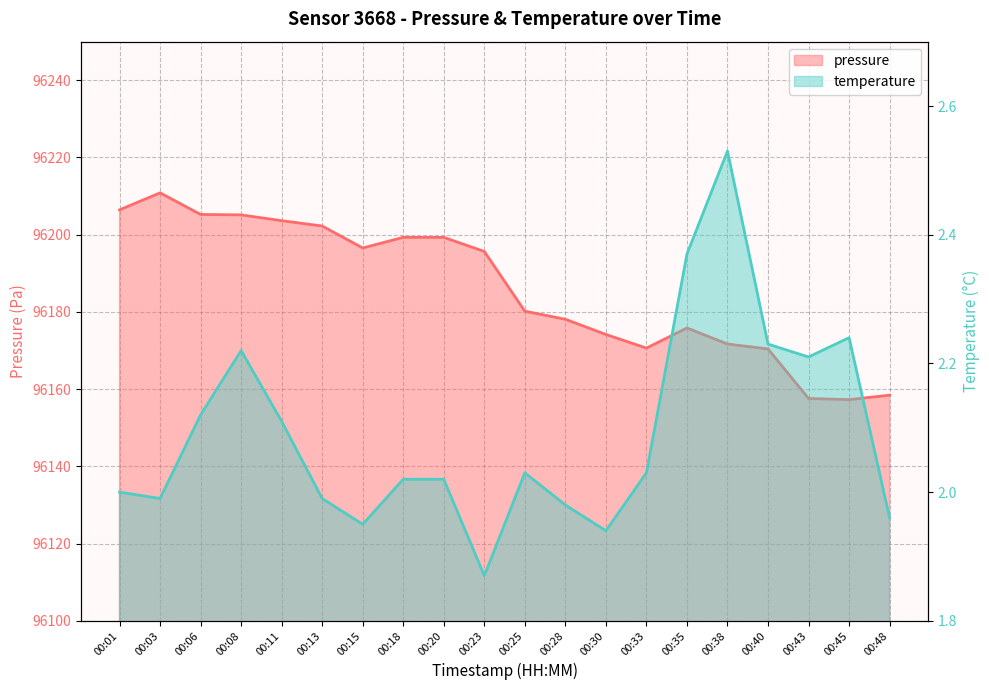

Reading left to right, what are all the values shown in this chart?

pressure: 00:01=96206.4	00:03=96210.8	00:06=96205.2	00:08=96205.1	00:11=96203.6	00:13=96202.2	00:15=96196.6	00:18=96199.3	00:20=96199.3	00:23=96195.7	00:25=96180.2	00:28=96178.1	00:30=96174.2	00:33=96170.6	00:35=96175.8	00:38=96171.7	00:40=96170.4	00:43=96157.6	00:45=96157.3	00:48=96158.4
temperature: 00:01=2.0	00:03=2.0	00:06=2.1	00:08=2.2	00:11=2.1	00:13=2.0	00:15=1.9	00:18=2.0	00:20=2.0	00:23=1.9	00:25=2.0	00:28=2.0	00:30=1.9	00:33=2.0	00:35=2.4	00:38=2.5	00:40=2.2	00:43=2.2	00:45=2.2	00:48=2.0